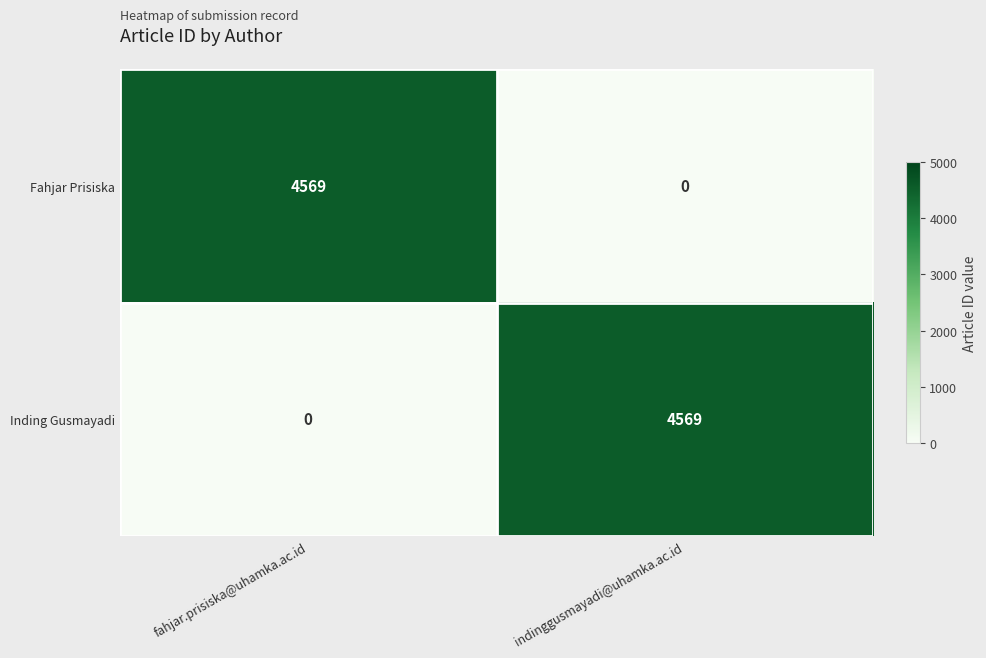

Reading left to right, list all the values displayed in this chart.

Fahjar Prisiska: 4569	0
Inding Gusmayadi: 0	4569